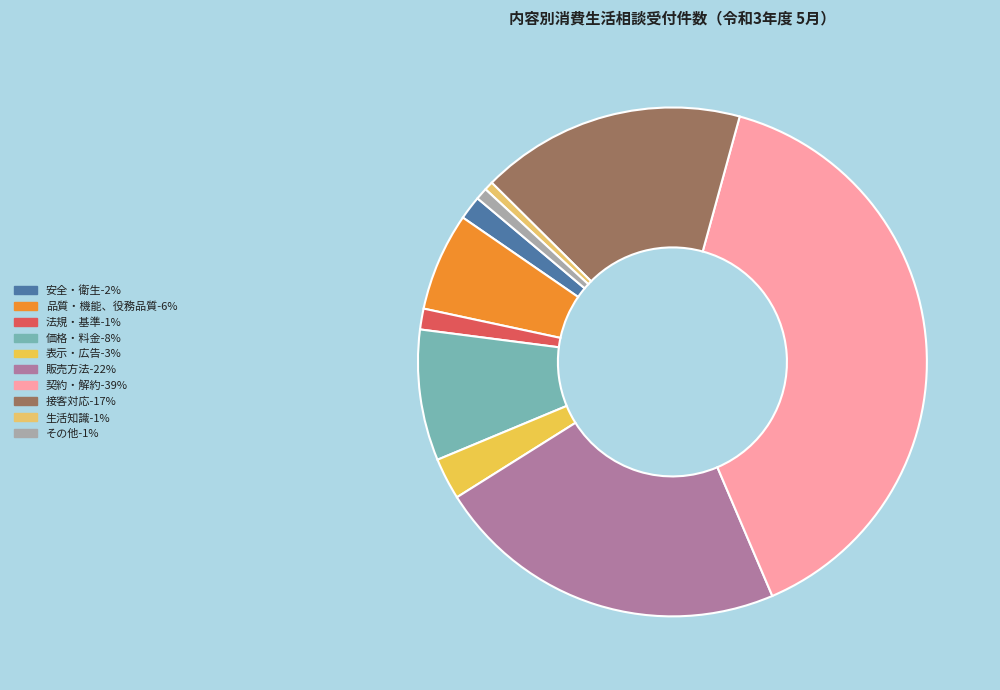

Count the number of slices in the pie.

10